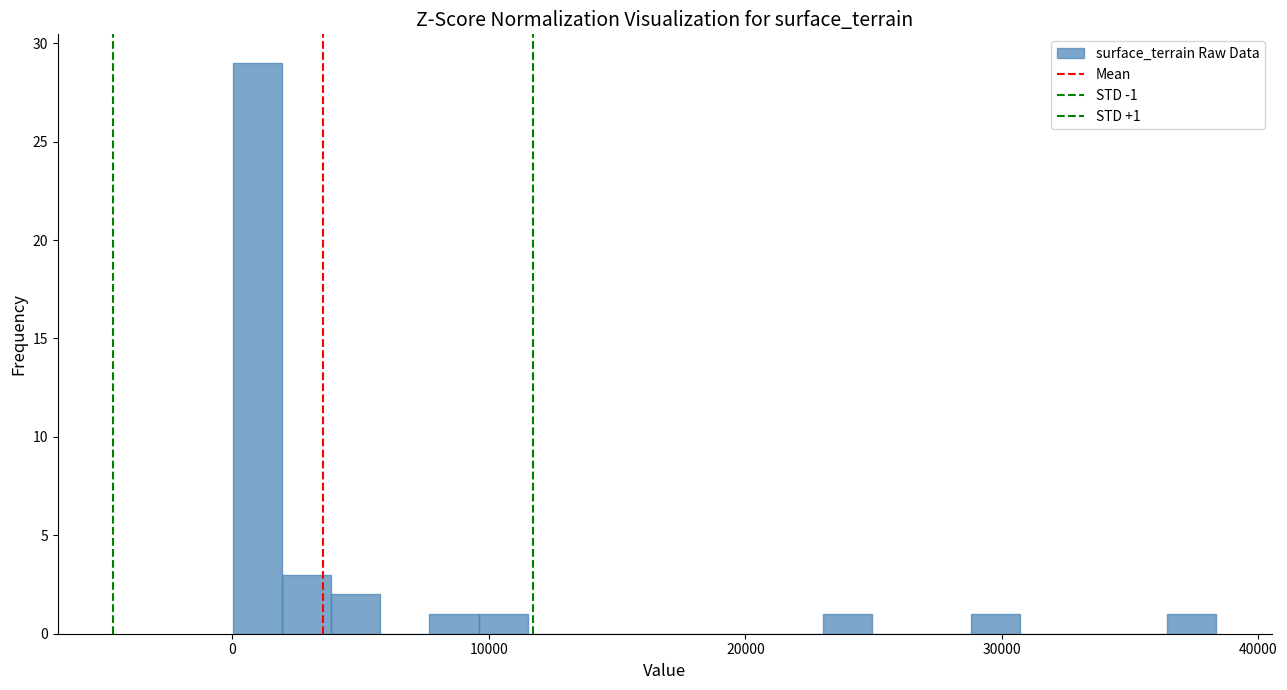

Around what value on the x-axis is the tallest bar? Give the approximate position of its centre, as read against the axis.

1000